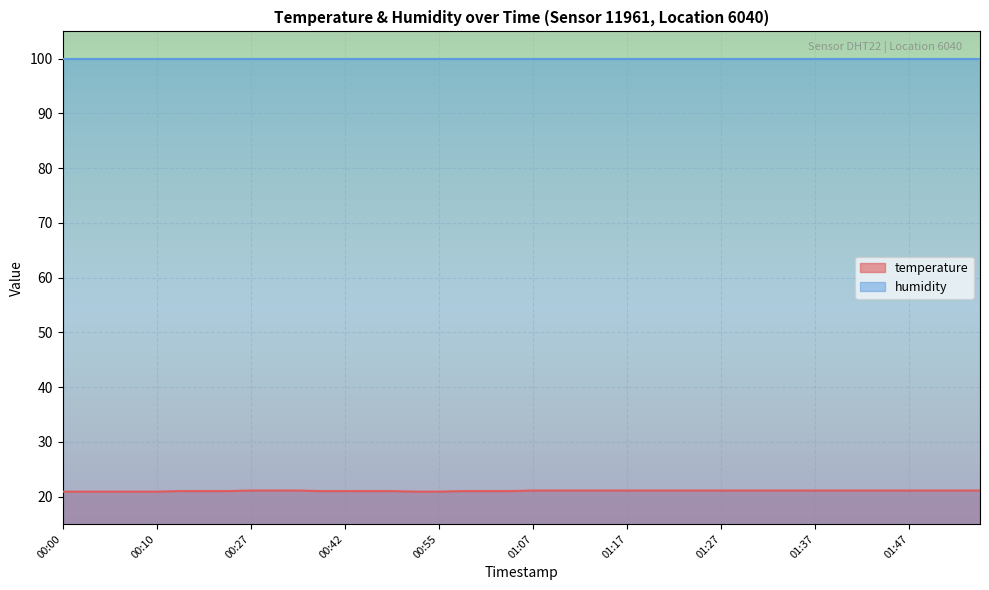

True or false: humidity and temperature intersect in this chart.

False